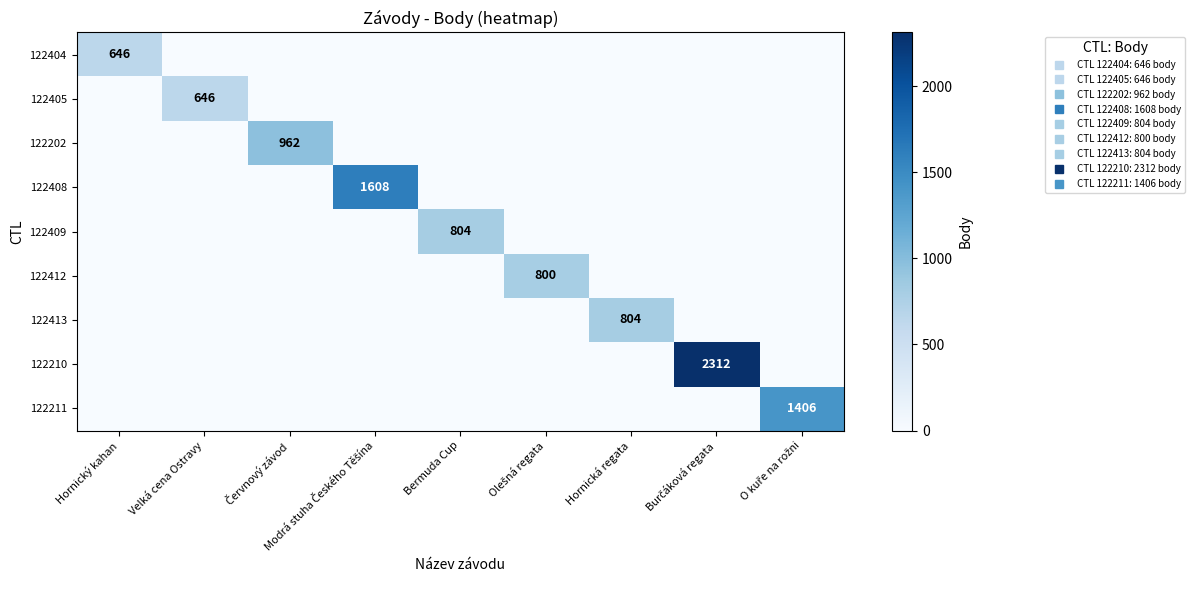

True or false: 122404 has a value of 0 at Červnový závod.

True